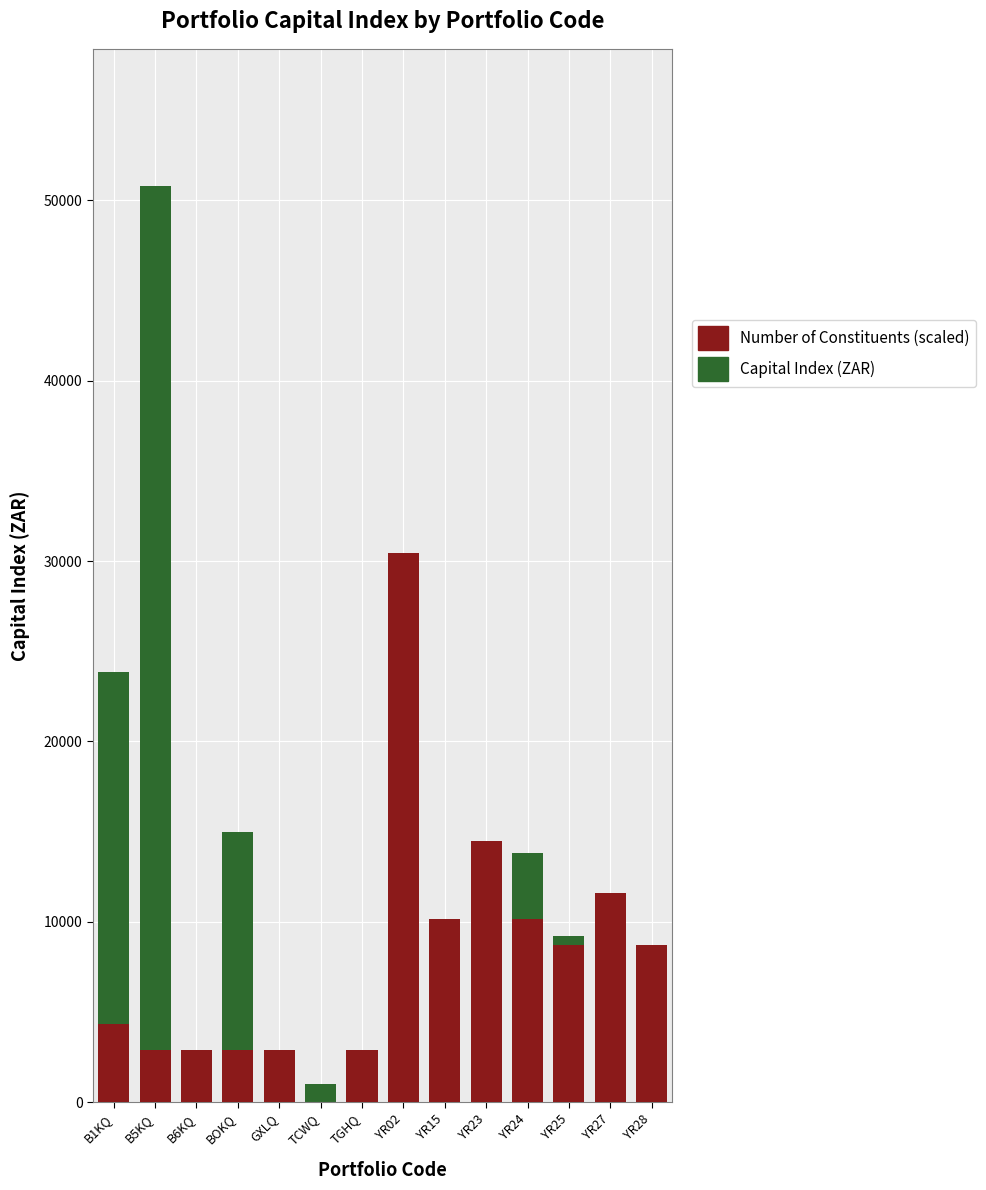

Reading left to right, transcribe all the data shown in this chart.

Capital Index (ZAR): B1KQ=23853.7	B5KQ=50778.6	B6KQ=1612.7	BOKQ=14973.4	GXLQ=56.3	TCWQ=1000.0	TGHQ=1788.9	YR02=16616.7	YR15=490.3	YR23=8978.2	YR24=13838.1	YR25=9201.9	YR27=102.0	YR28=102.7
Number of Constituents (scaled): B1KQ=4352.4	B5KQ=2901.6	B6KQ=2901.6	BOKQ=2901.6	GXLQ=2901.6	TCWQ=0.0	TGHQ=2901.6	YR02=30467.1	YR15=10155.7	YR23=14508.2	YR24=10155.7	YR25=8704.9	YR27=11606.5	YR28=8704.9